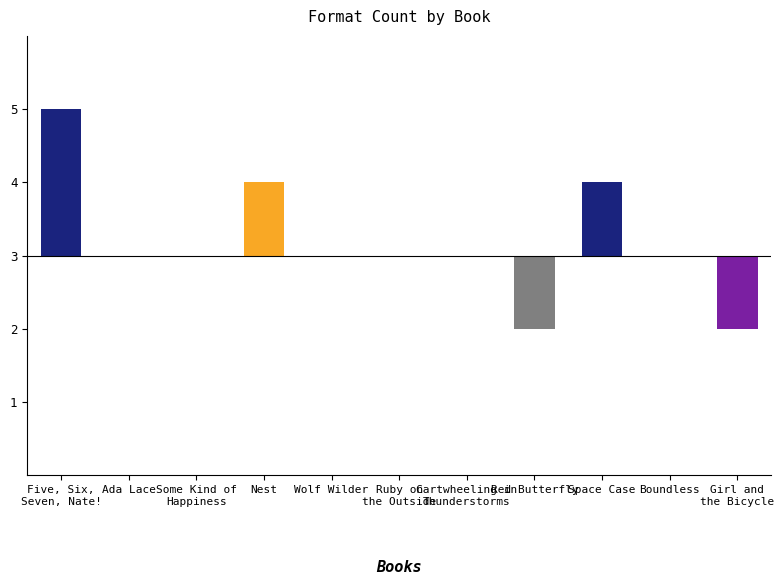

At which label is the value closest to 3?

Ada Lace on the Case